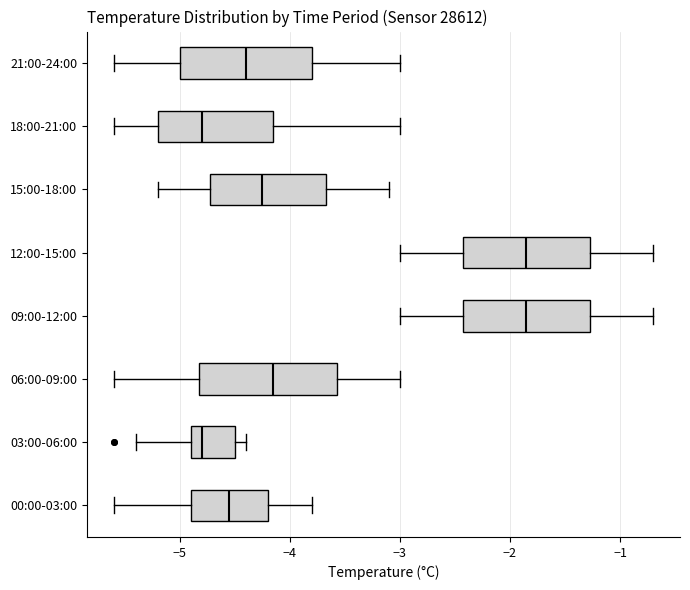

Reading bottom to top, transcribe this box plot: for each box, give where its median line is, the range the box spans, and where its two whiskers end, as read against the x-axis. The values are not printed on the chart, so give them approximately, as read against the axis.

00:00-03:00: median -4.5, box -4.9 to -4.2, whiskers -5.6 to -3.8
03:00-06:00: median -4.8, box -4.9 to -4.5, whiskers -5.4 to -4.4
06:00-09:00: median -4.1, box -4.8 to -3.6, whiskers -5.6 to -3.0
09:00-12:00: median -1.8, box -2.4 to -1.3, whiskers -3.0 to -0.7
12:00-15:00: median -1.8, box -2.4 to -1.3, whiskers -3.0 to -0.7
15:00-18:00: median -4.2, box -4.7 to -3.7, whiskers -5.2 to -3.1
18:00-21:00: median -4.8, box -5.2 to -4.1, whiskers -5.6 to -3.0
21:00-24:00: median -4.4, box -5.0 to -3.8, whiskers -5.6 to -3.0